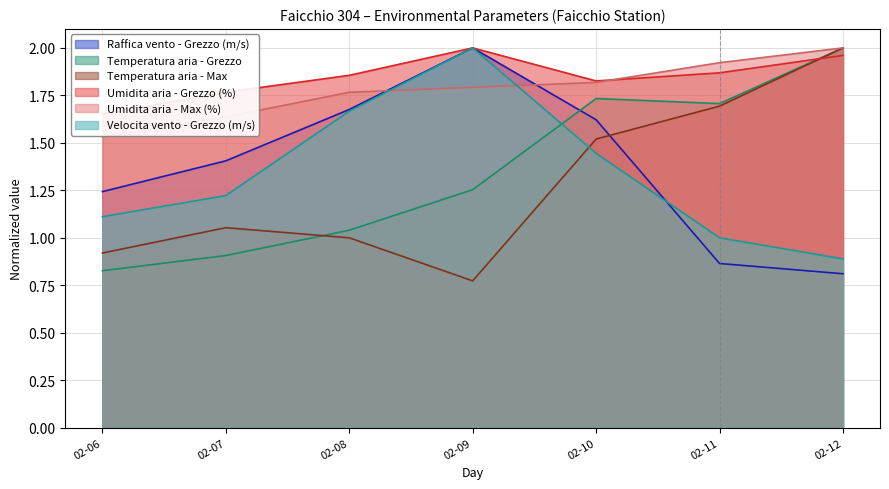

True or false: Umidita aria - Max (%) has more than 1 interior local peaks.

False